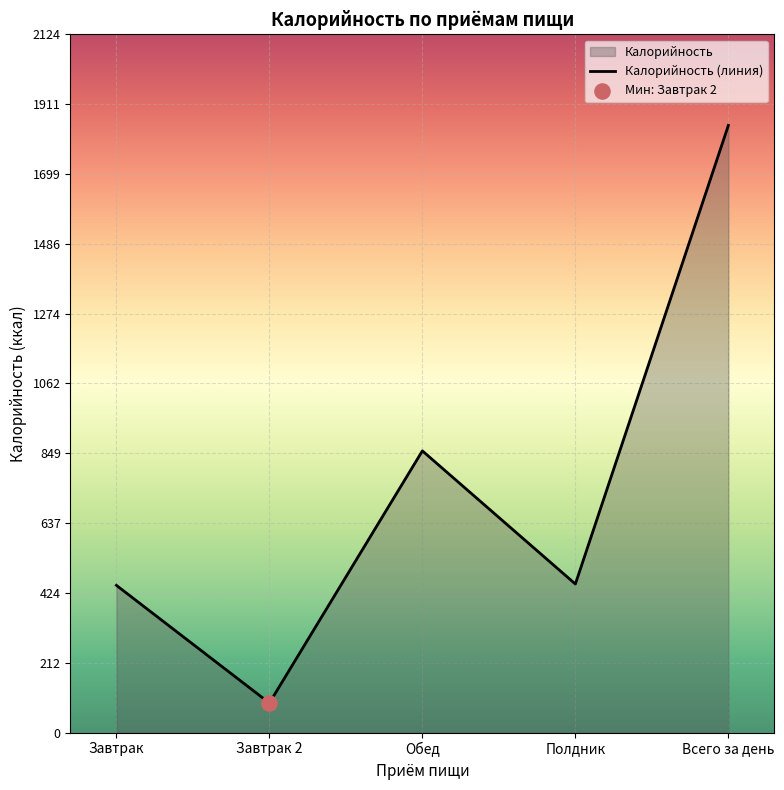

What is the change in value from Обед to Всего за день?

+990